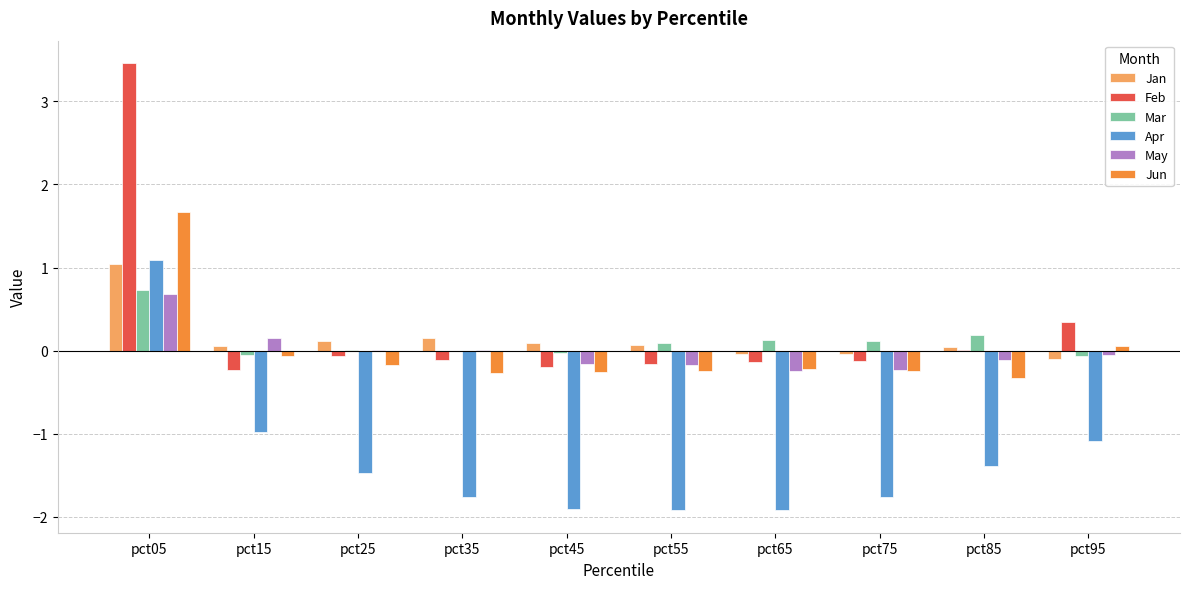

How many data points does each series have?

10